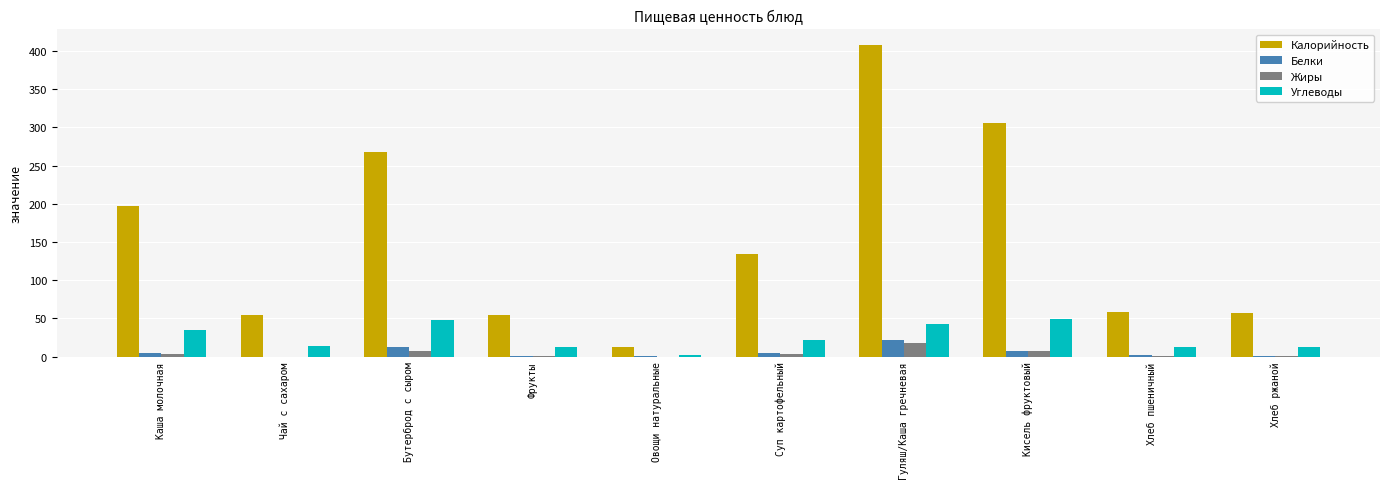

At which label is Калорийность closest to 210?

Каша молочная